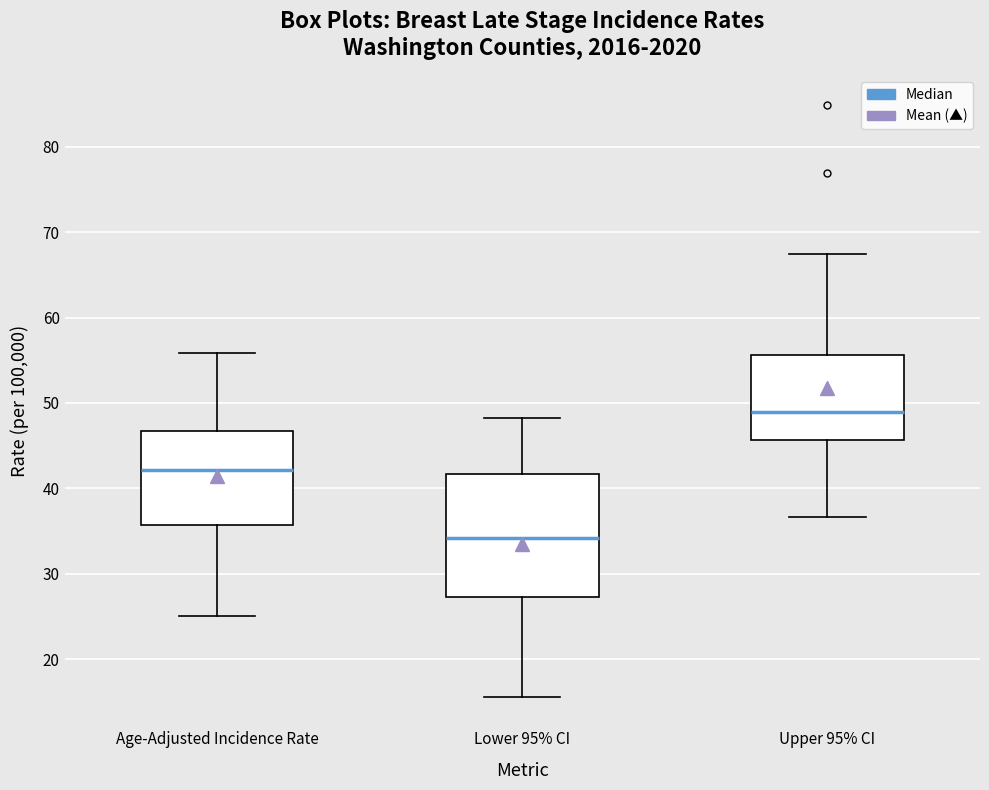

Reading left to right, transcribe this box plot: for each box, give where its median line is, the range the box spans, and where its two whiskers end, as read against the y-axis. The values are not printed on the chart, so give them approximately, as read against the axis.

Age-Adjusted Incidence Rate: median 42, box 36 to 47, whiskers 25 to 56
Lower 95% CI: median 34, box 27 to 42, whiskers 16 to 48
Upper 95% CI: median 49, box 46 to 56, whiskers 37 to 67